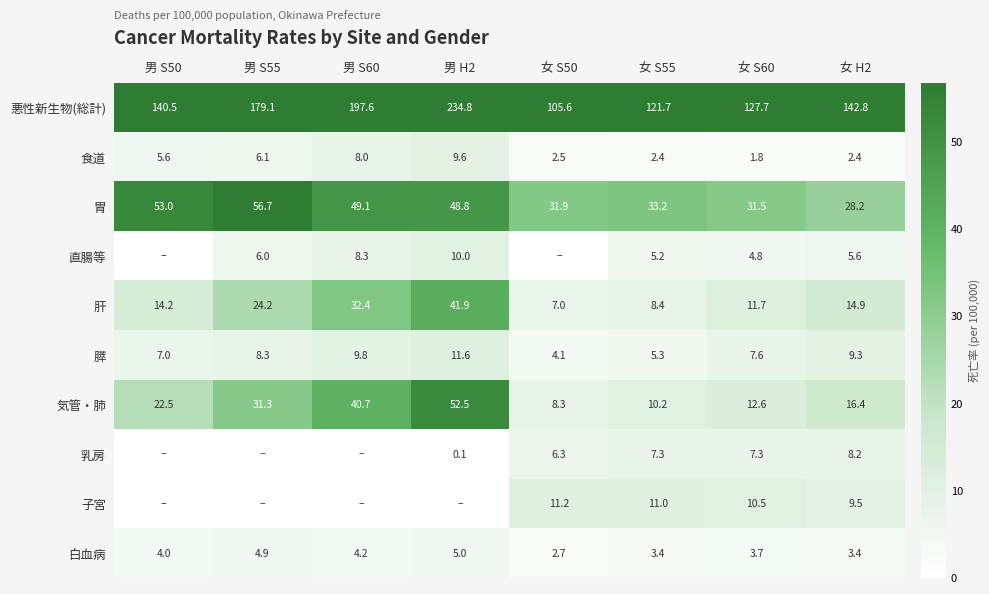

At which label is 気管・肺 closest to 30?

男 S55